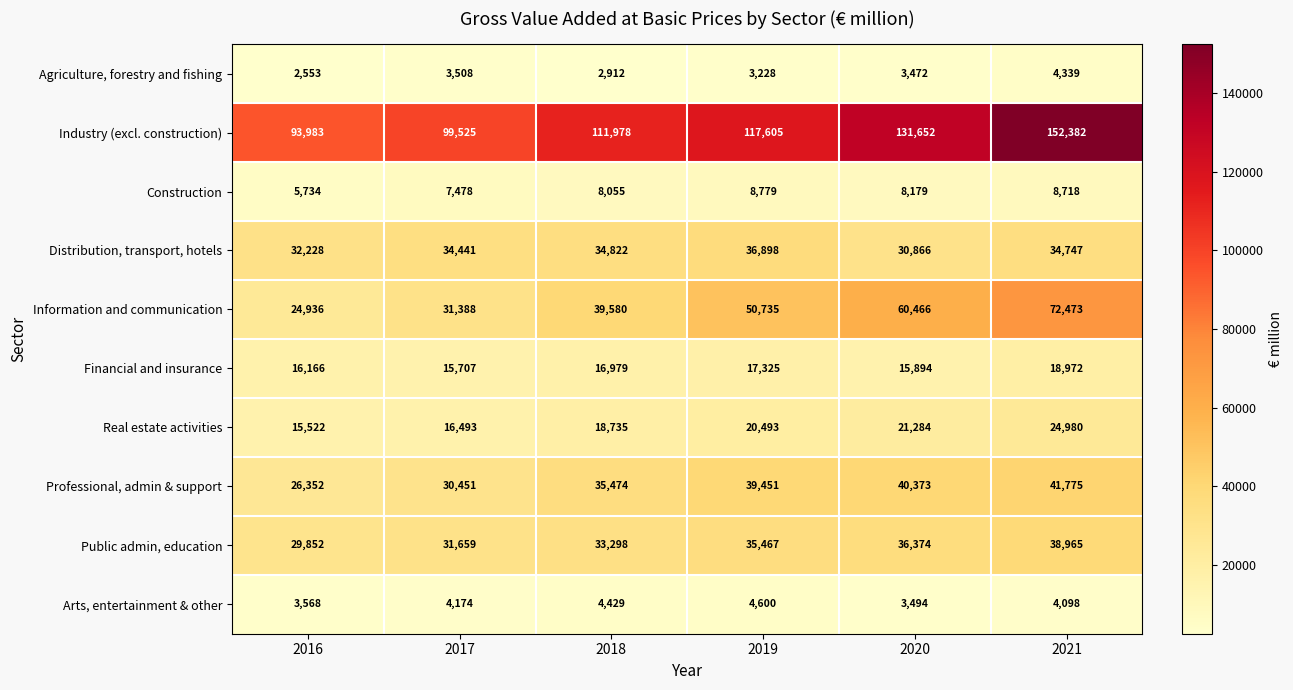

What value does the Information and communication series have at 2019?

50735